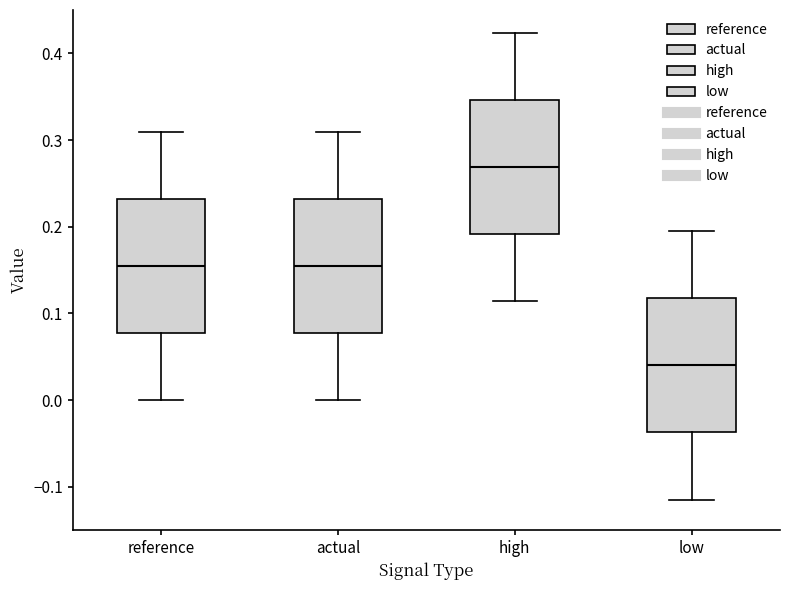

Reading left to right, read every box against the y-axis: the position of its median line, the range the box covers, and the ends of its whiskers. The values are not printed on the chart, so give them approximately, as read against the axis.

reference: median 0.15, box 0.08 to 0.23, whiskers 0.00 to 0.31
actual: median 0.15, box 0.08 to 0.23, whiskers 0.00 to 0.31
high: median 0.27, box 0.19 to 0.35, whiskers 0.11 to 0.42
low: median 0.04, box -0.04 to 0.12, whiskers -0.11 to 0.19